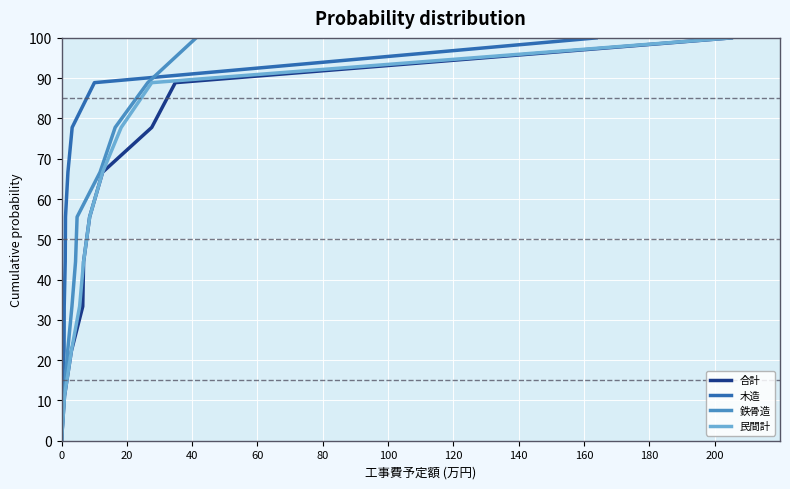

How many data points in 鉄骨造 are less than 55?

5